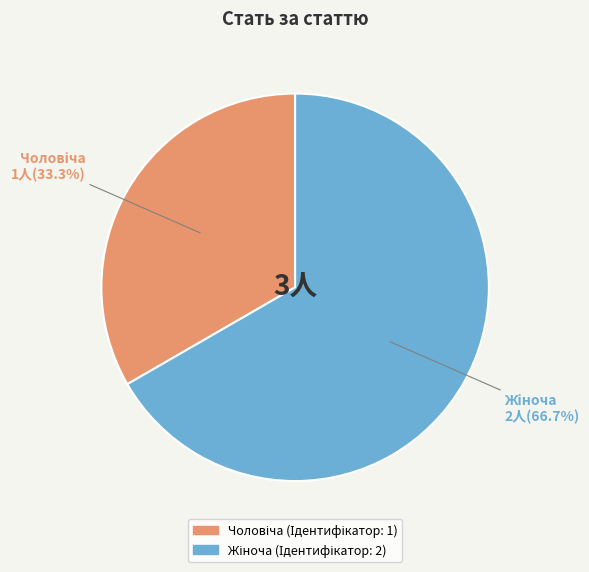

To the nearest percent, what is the average slice percentage?

50%